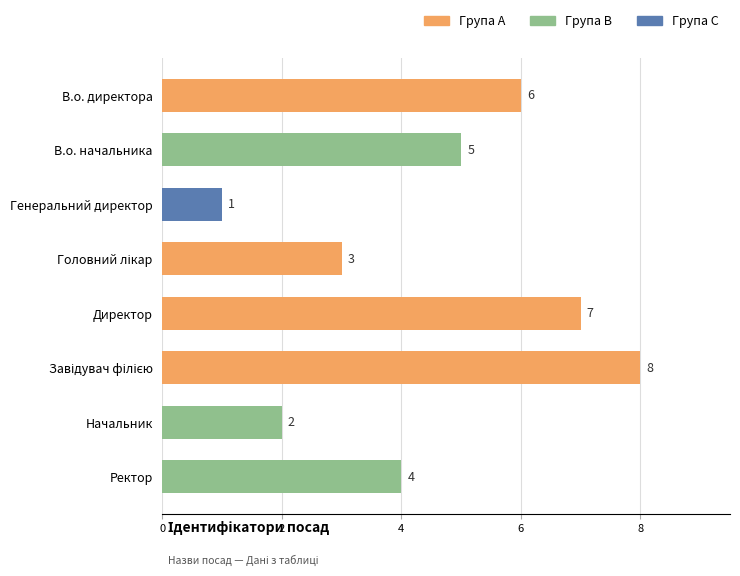

How many bars are there in total?

8